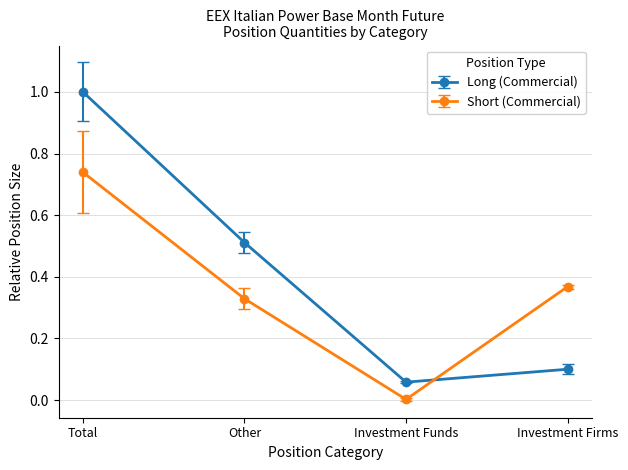

List the labels in order of Short (Commercial) value, largest first.

Total, Investment Firms, Other, Investment Funds